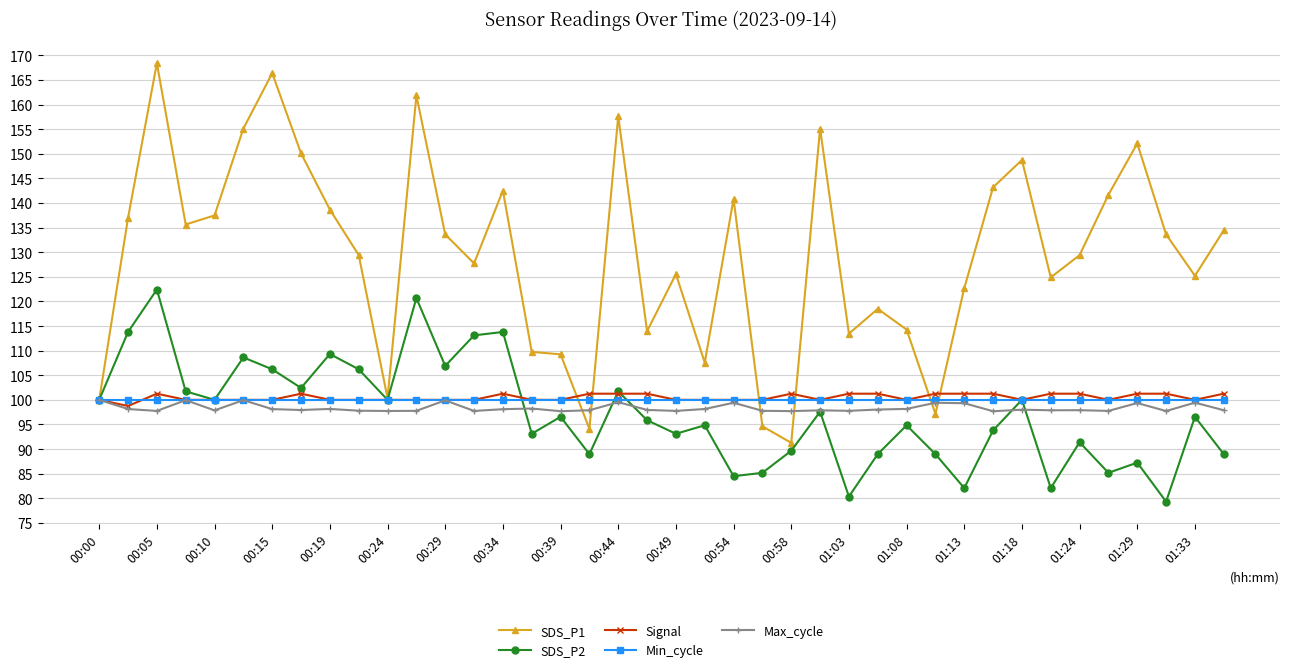

What is the maximum value shown in the chart?

168.4